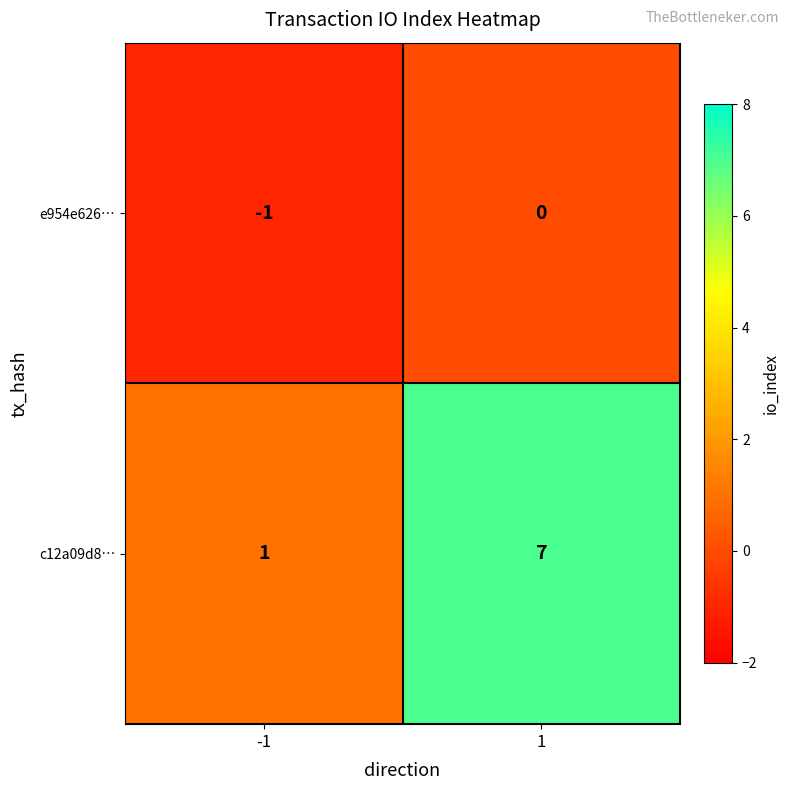

What is the total value across all series at 1?

7